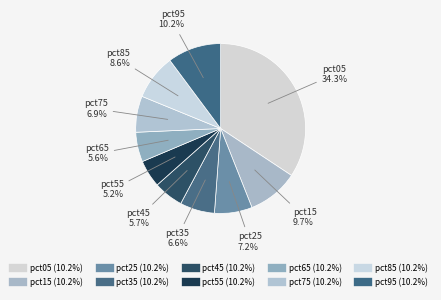

Is the sum of pct05 and pct95 greater than half?

No